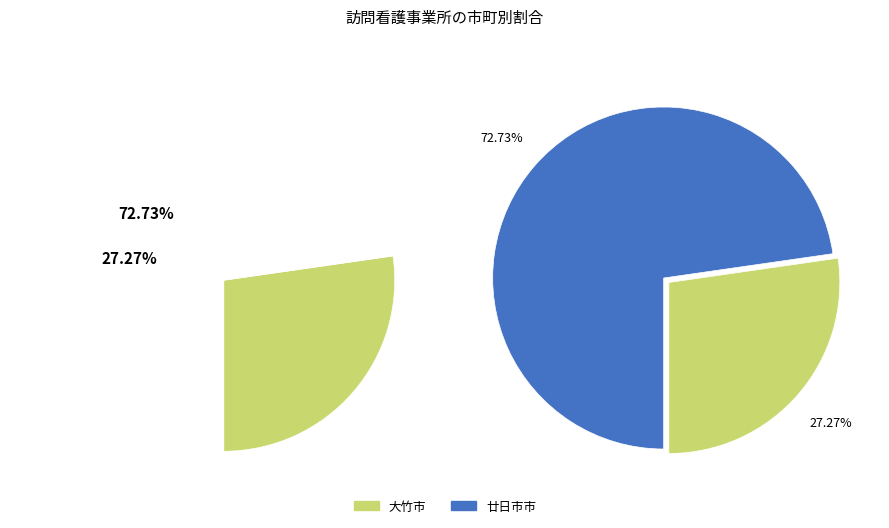

Approximately how many times larger is the value at 大竹市 compared to 廿日市市?

0.4